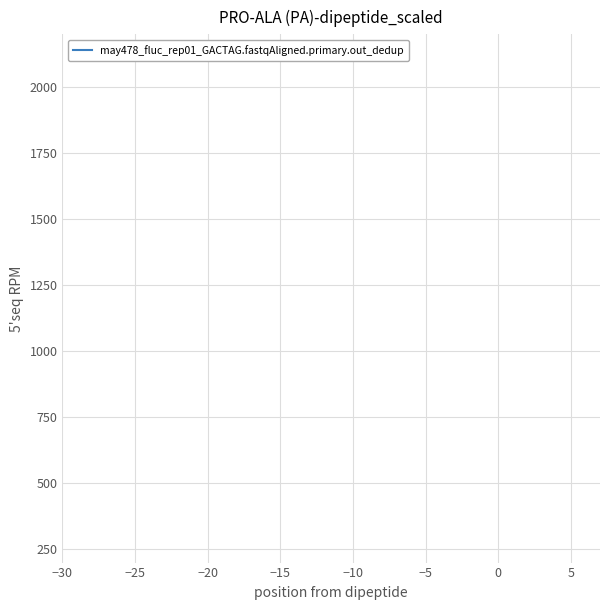

How many distinct data groups are displayed?

1